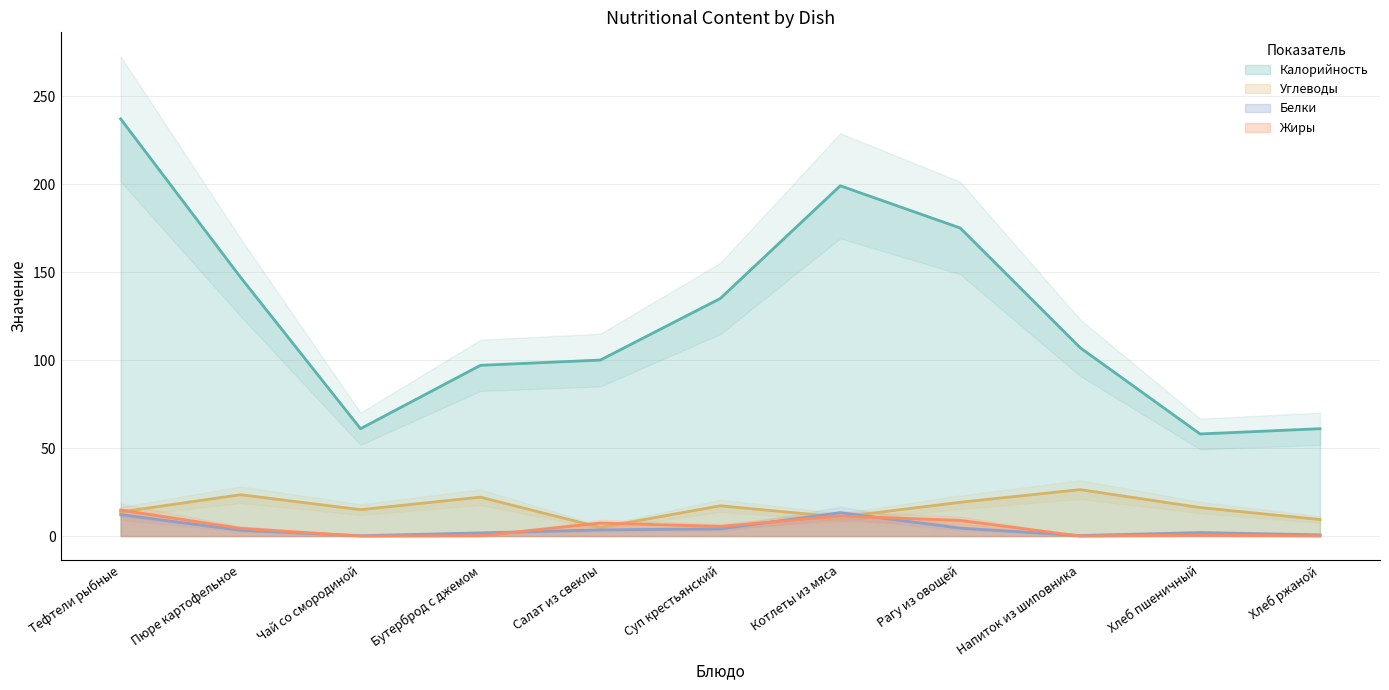

Which series has the widest spread of values?

Калорийность